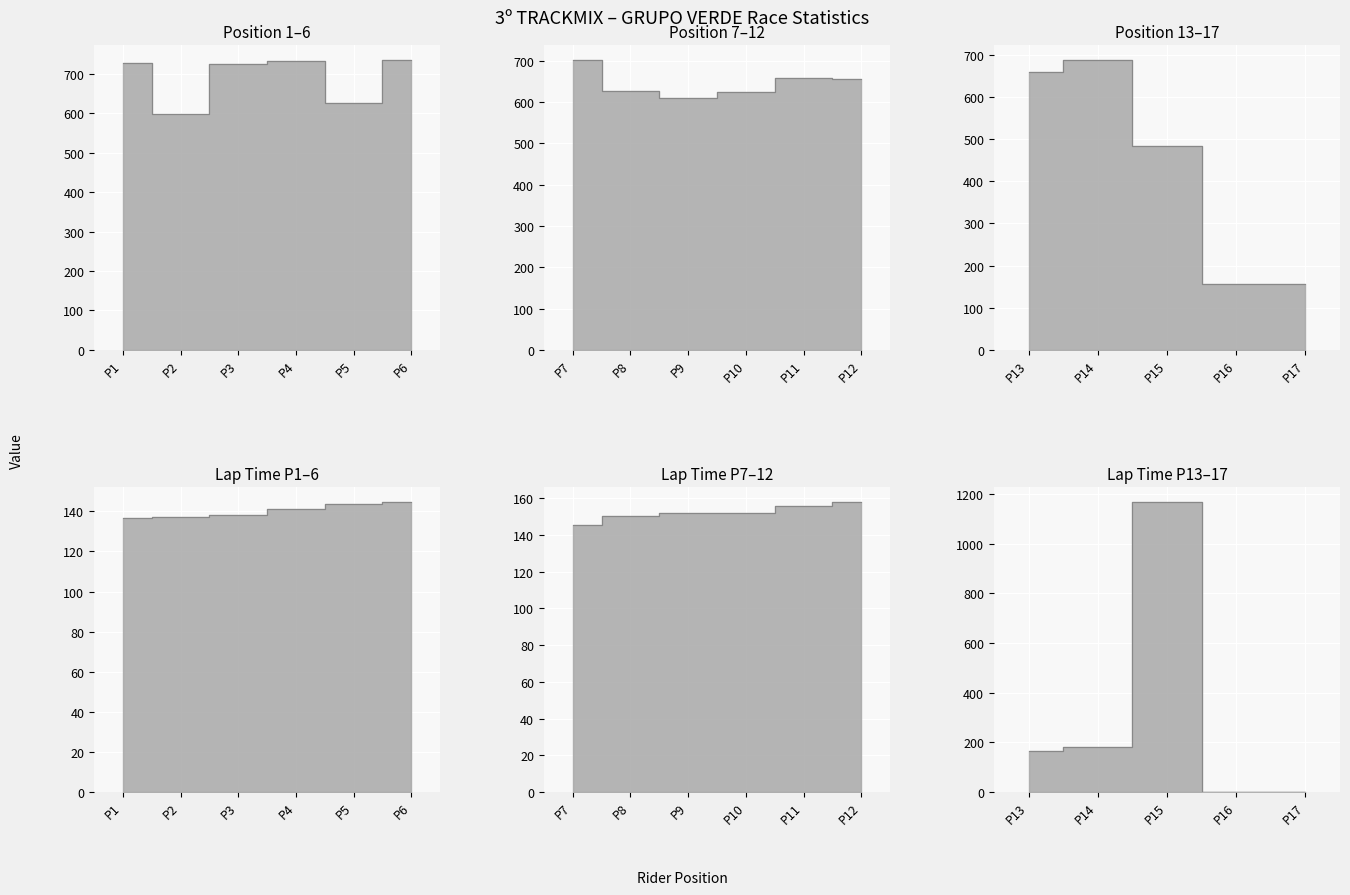

At how many categories does at least one series exceed 1057?

1